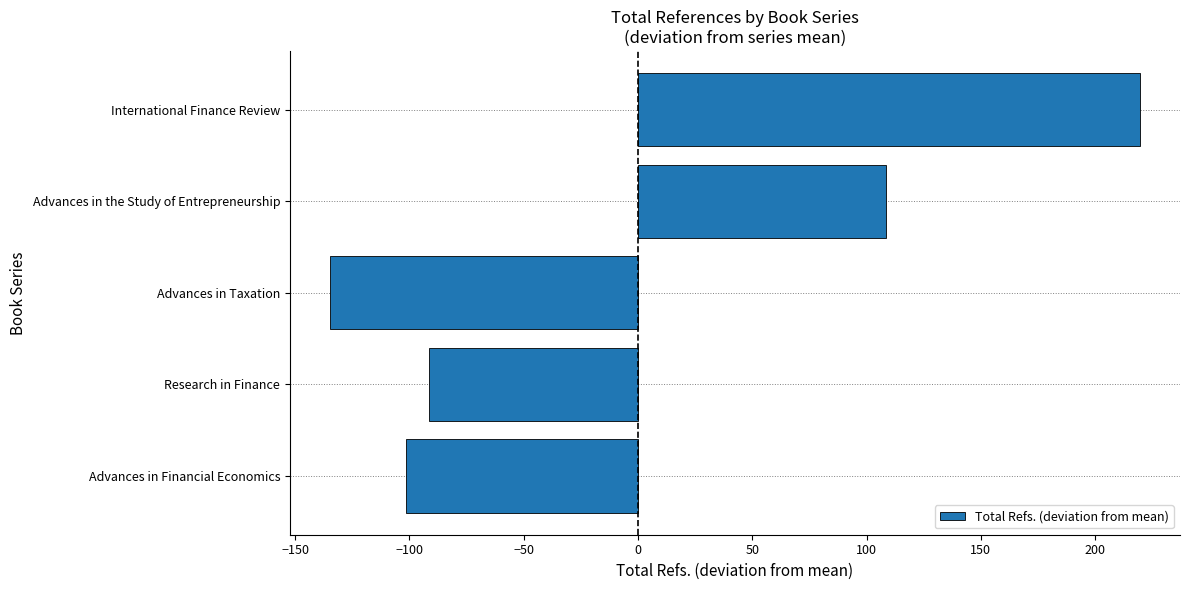

Is it true that the value at International Finance Review is 120.3?

False